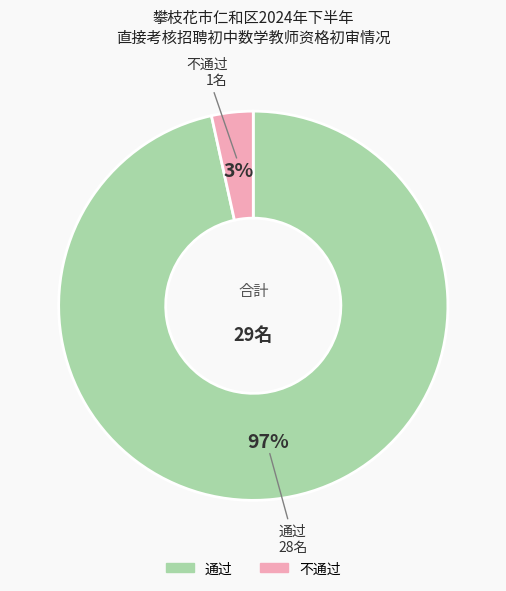

Which slice represents more than half of the pie?

通过